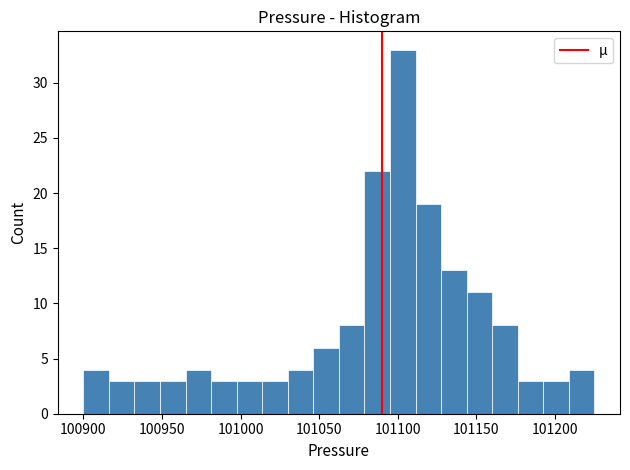

Around what value on the x-axis is the tallest bar? Give the approximate position of its centre, as read against the axis.

101105